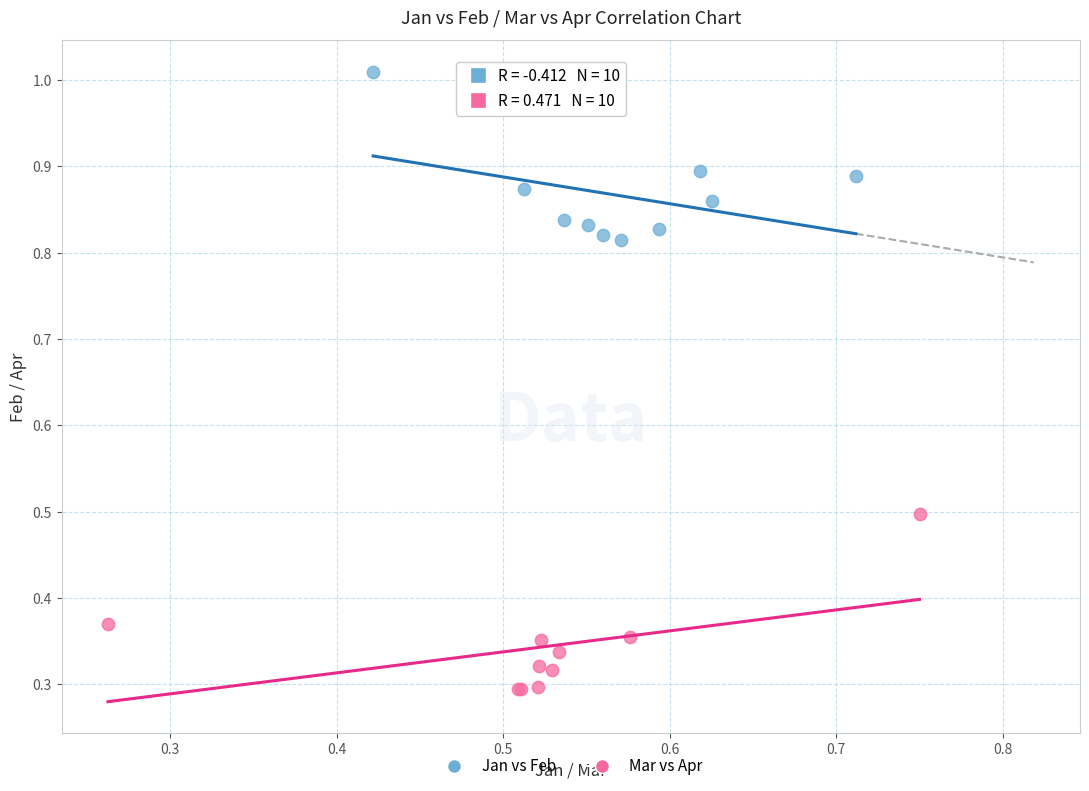

What are all the series names shown in the legend?

Jan vs Feb, Mar vs Apr